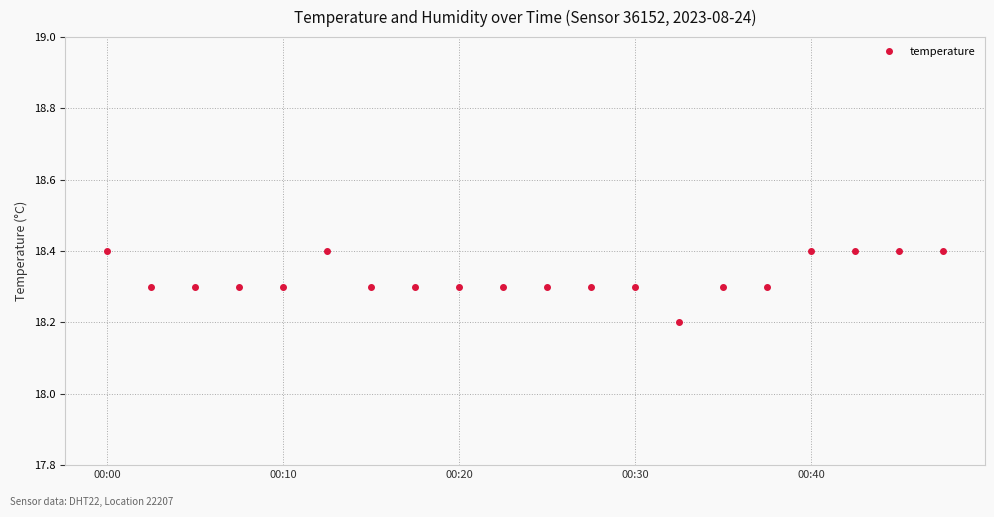

True or false: there are more than 0 points higher than both neighbors.

True